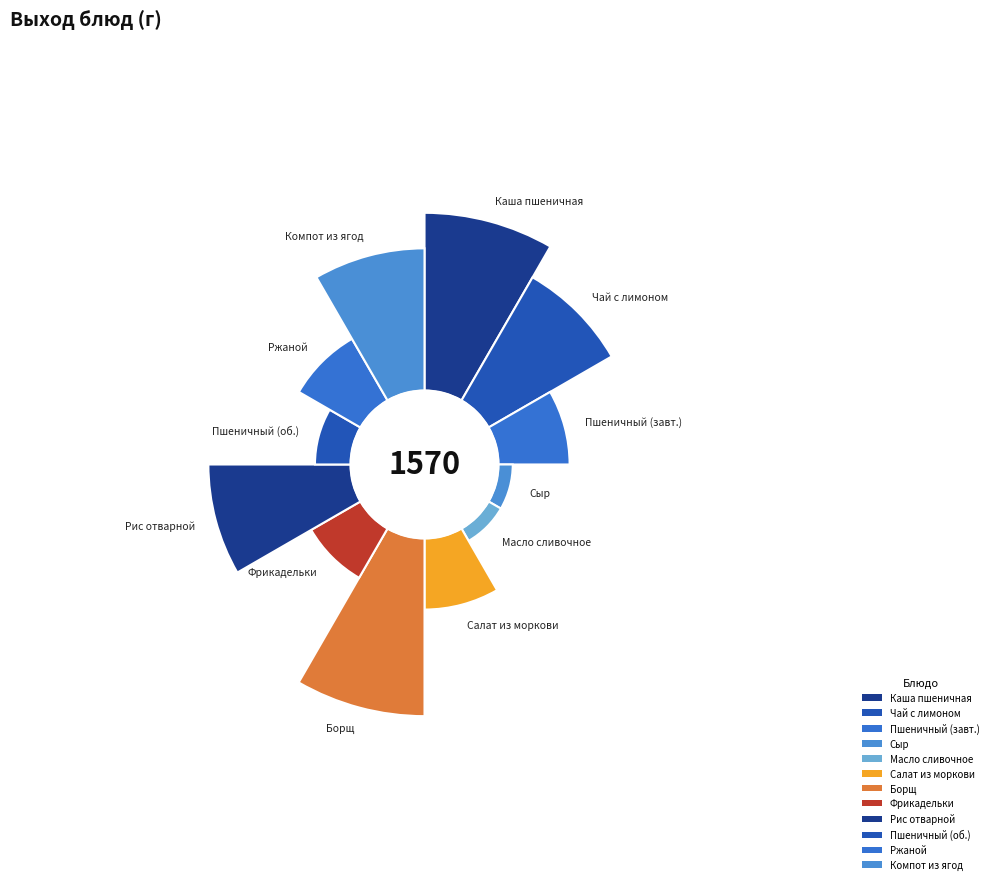

To the nearest percent, what is the average slice percentage?

8%